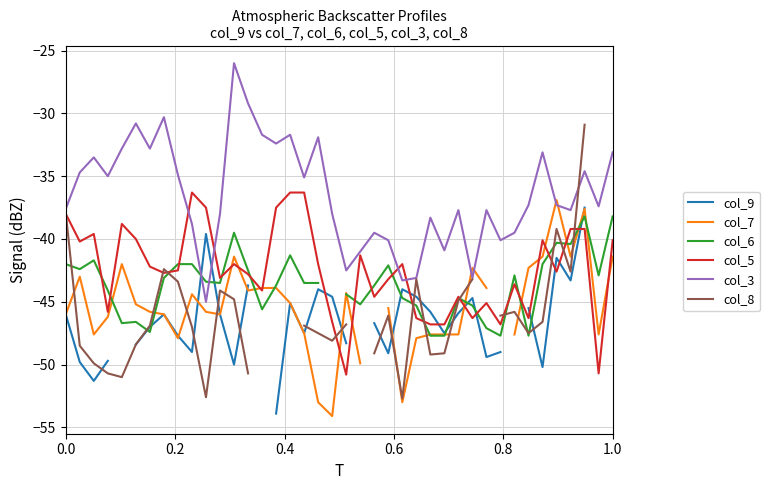

How many values in the col_6 series exceed -43?

16